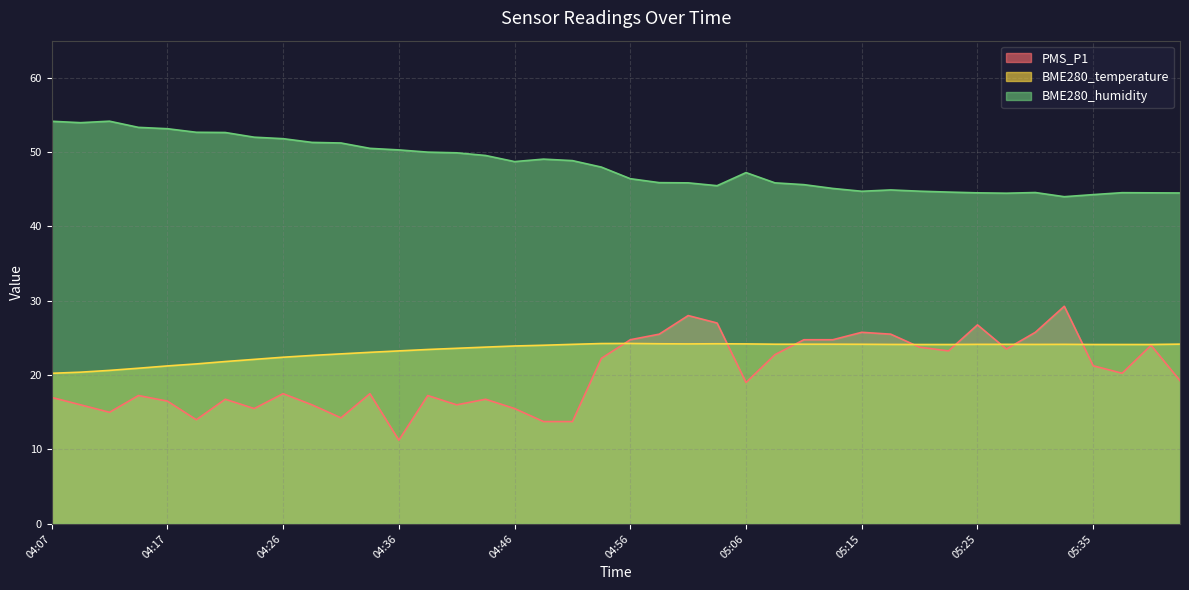

Reading right to left, list all the values displayed in this chart.

PMS_P1: 19.2	24.0	20.2	21.2	29.2	25.8	23.5	26.8	23.2	23.8	25.5	25.8	24.8	24.8	22.8	19.0	27.0	28.0	25.5	24.8	22.2	13.8	13.8	15.5	16.8	16.0	17.2	11.2	17.5	14.2	16.0	17.5	15.5	16.8	14.0	16.5	17.2	15.0	16.0	17.0
BME280_temperature: 24.2	24.1	24.1	24.1	24.1	24.1	24.1	24.1	24.1	24.1	24.1	24.1	24.1	24.1	24.1	24.2	24.2	24.2	24.2	24.2	24.2	24.1	24.0	23.9	23.8	23.6	23.4	23.2	23.1	22.9	22.6	22.4	22.1	21.8	21.5	21.2	20.9	20.6	20.4	20.2
BME280_humidity: 44.5	44.5	44.5	44.3	44.0	44.5	44.5	44.5	44.6	44.7	44.9	44.7	45.1	45.6	45.8	47.2	45.5	45.8	45.9	46.4	48.0	48.8	49.0	48.7	49.5	49.9	50.0	50.3	50.5	51.2	51.3	51.8	52.0	52.6	52.6	53.1	53.3	54.1	53.9	54.1